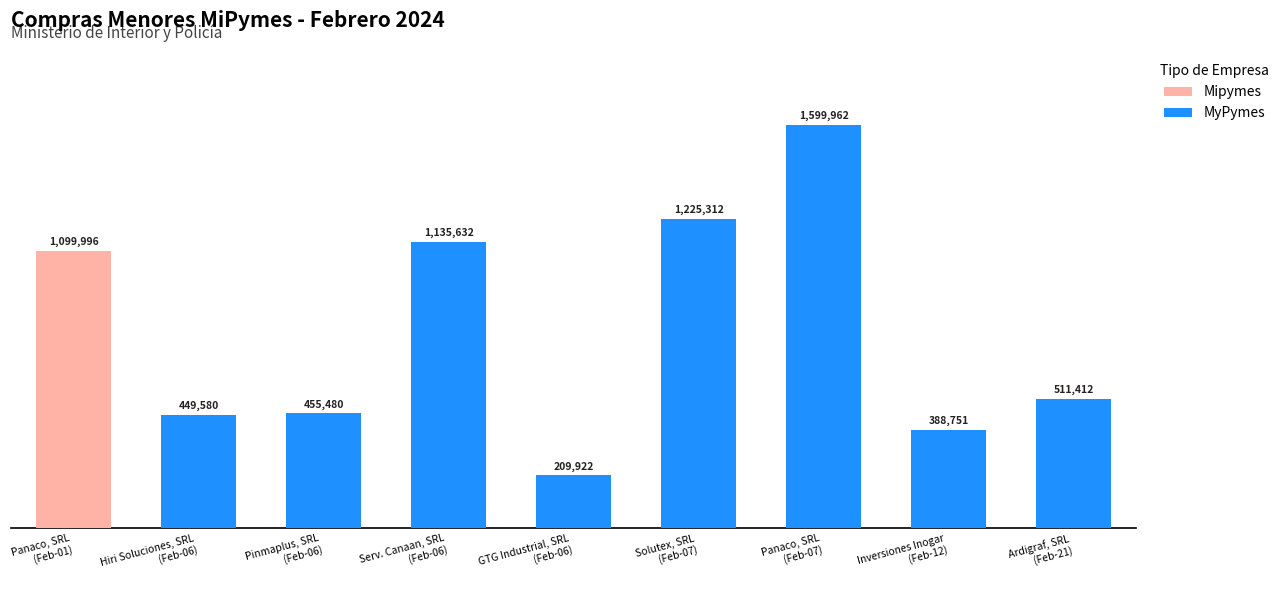

What is the approximate value of MyPymes at Serv. Canaan, SRL
(Feb-06), to the nearest 100?

1135600